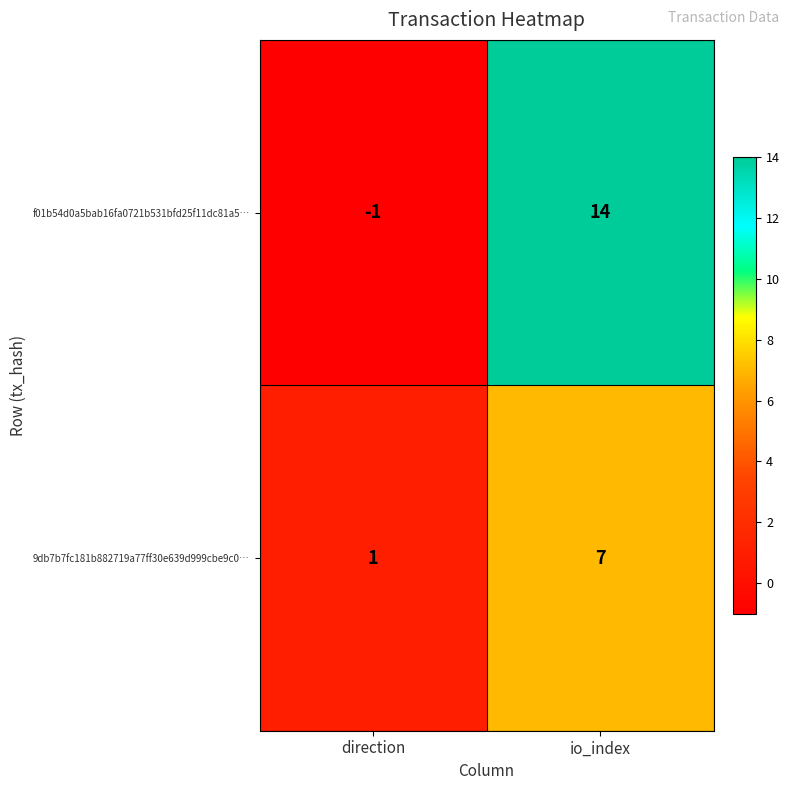

Which series changed the most between direction and io_index?

f01b54d0a5bab16fa0721b531bfd25f11dc81a5…